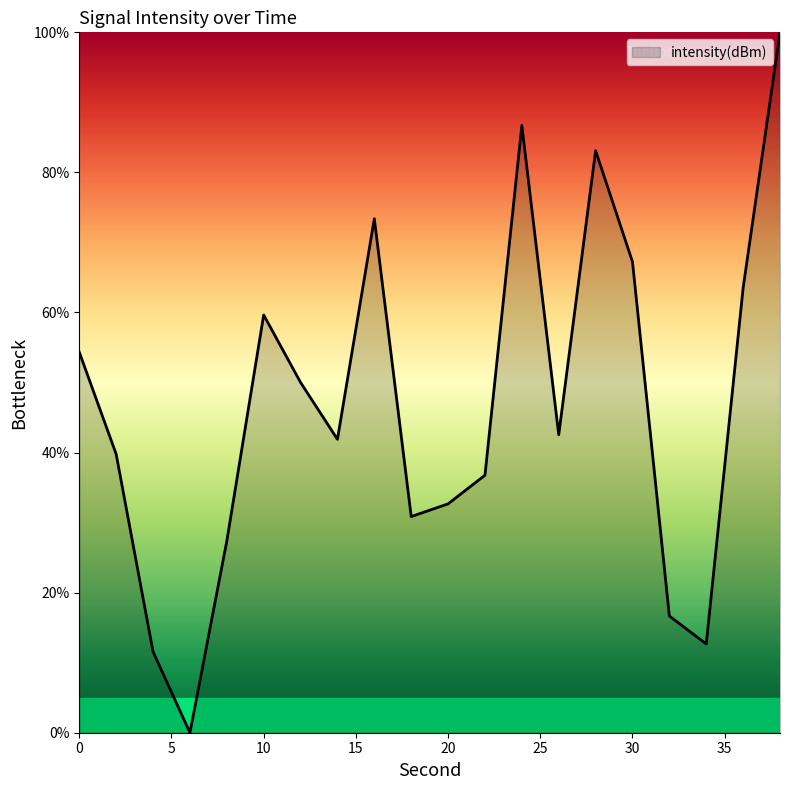

What is the greatest value displayed?

100.0